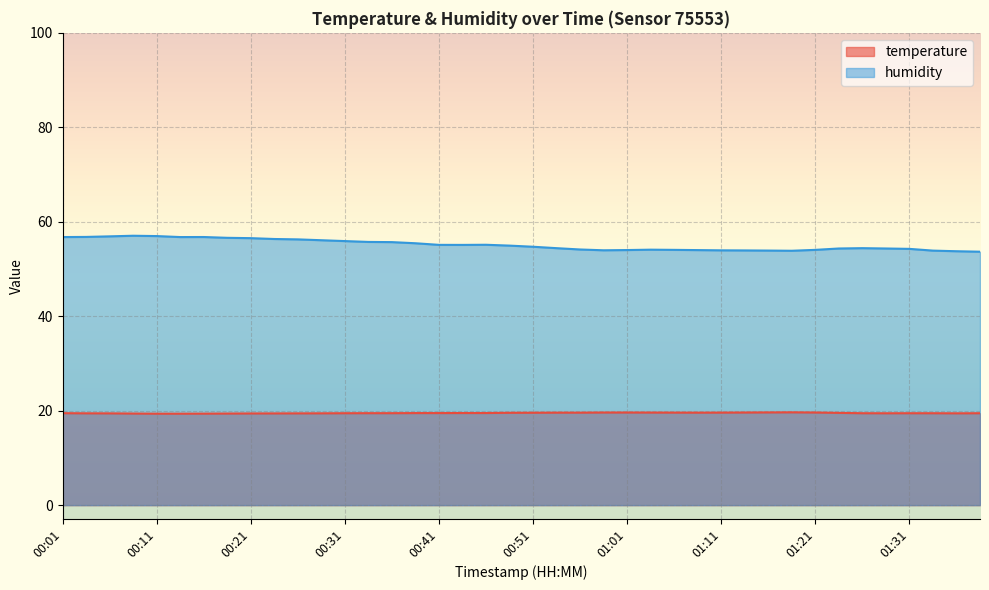

How many distinct data groups are displayed?

2